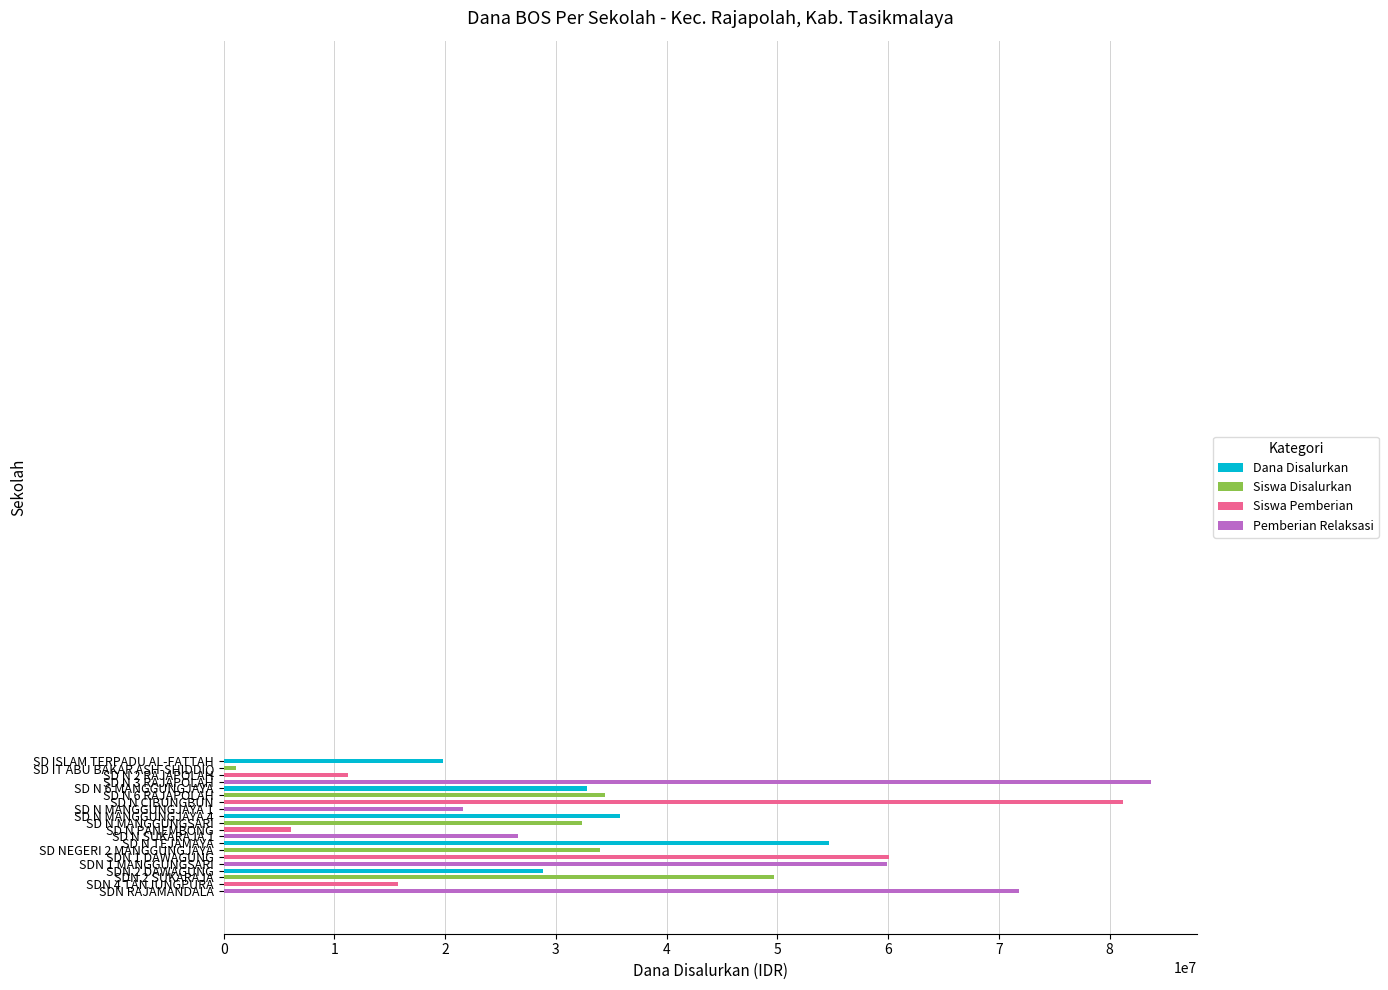

Does the chart contain any negative values?

No